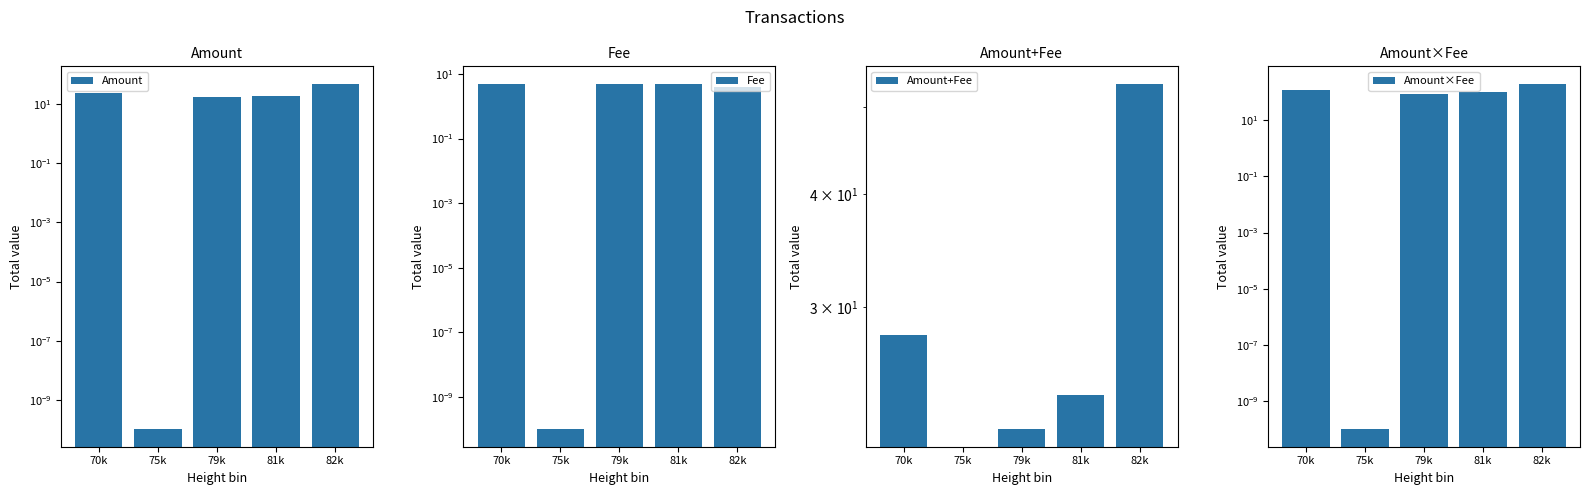

At which label is Fee closest to 2?

75k